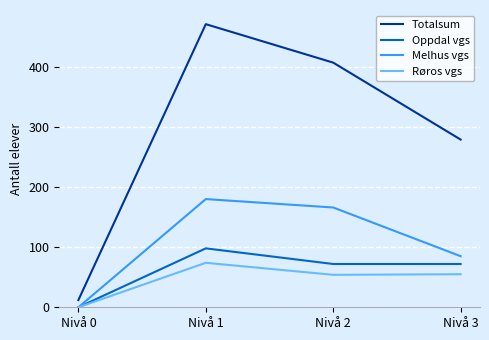

Which series changed the most between Nivå 0 and Nivå 2?

Totalsum